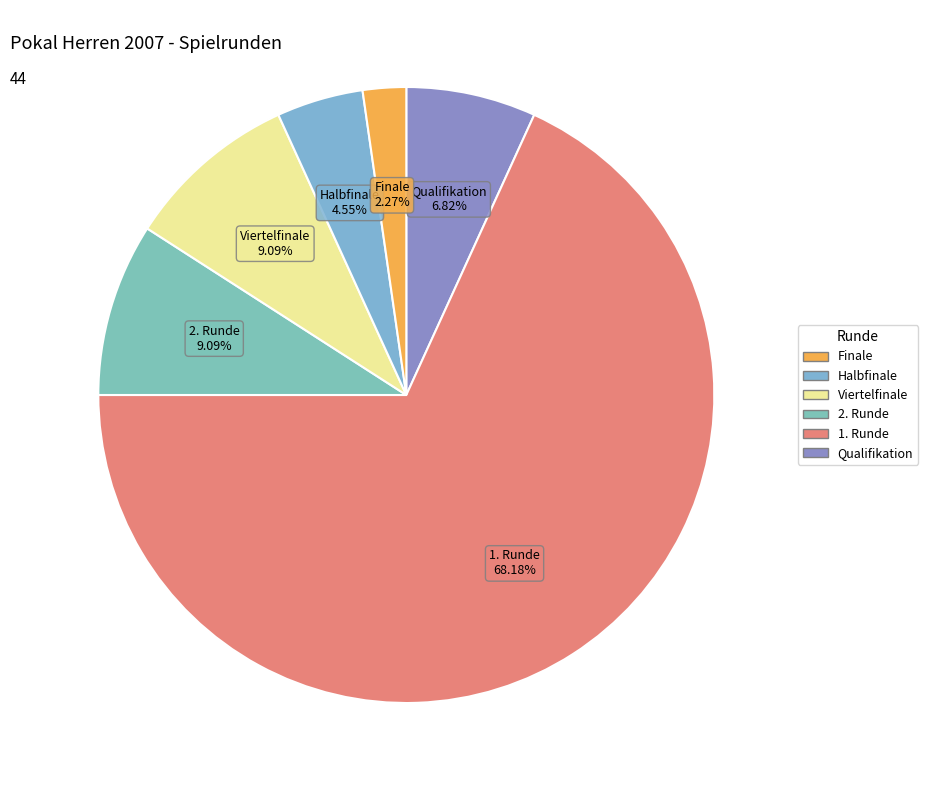

Rank the categories by value from lowest to highest.

Finale, Halbfinale, Qualifikation, 2. Runde, Viertelfinale, 1. Runde